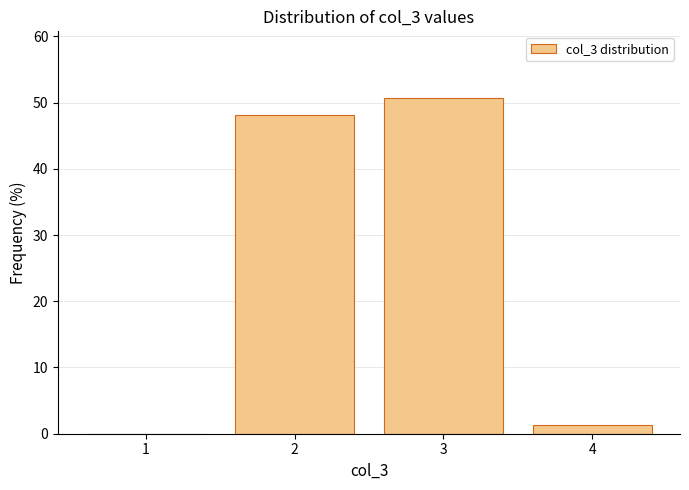

The chart shows a value of 18.8 at 3. True or false?

False